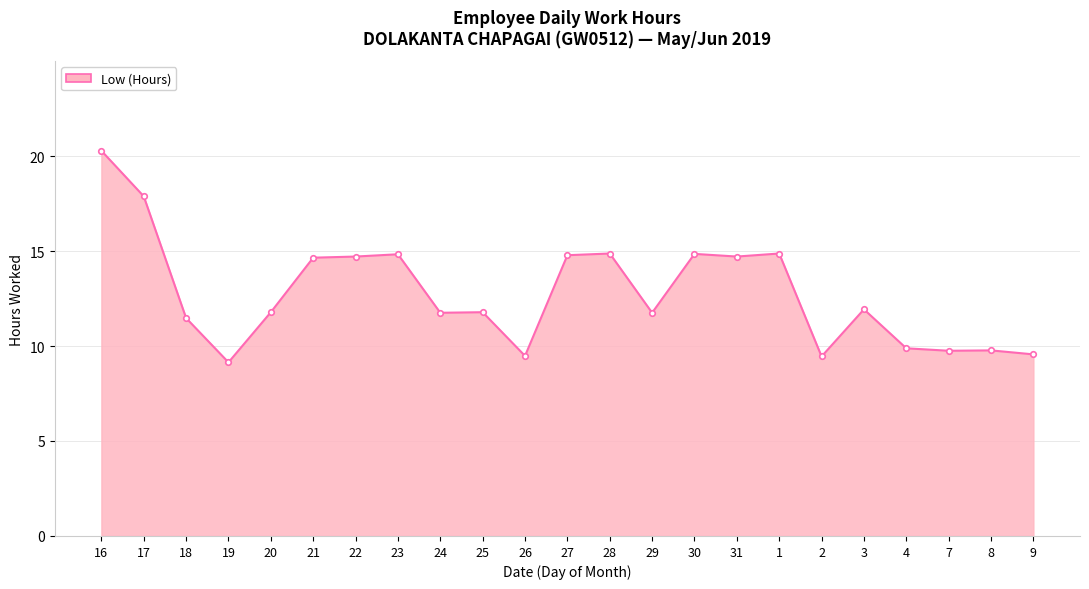

At which label does the data first exceed 11?

16